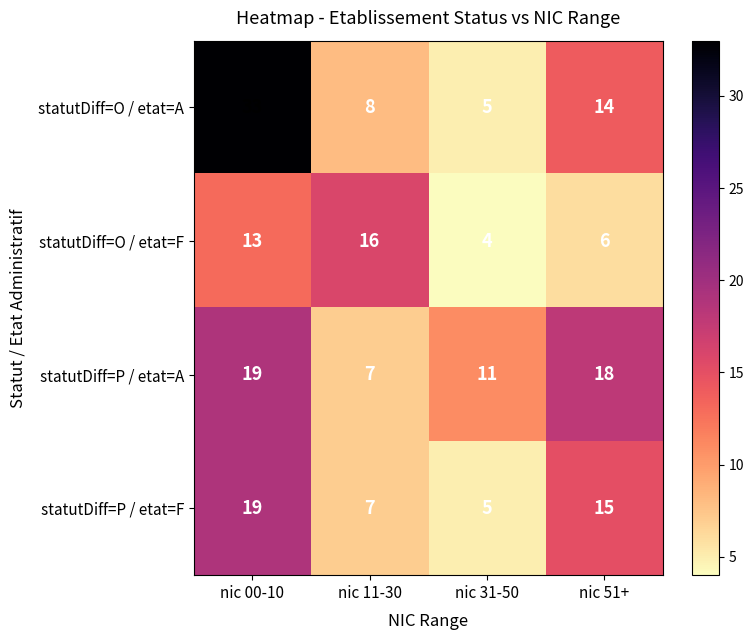

Reading left to right, list all the values displayed in this chart.

statutDiff=O / etat=A: nic 00-10=33	nic 11-30=8	nic 31-50=5	nic 51+=14
statutDiff=O / etat=F: nic 00-10=13	nic 11-30=16	nic 31-50=4	nic 51+=6
statutDiff=P / etat=A: nic 00-10=19	nic 11-30=7	nic 31-50=11	nic 51+=18
statutDiff=P / etat=F: nic 00-10=19	nic 11-30=7	nic 31-50=5	nic 51+=15